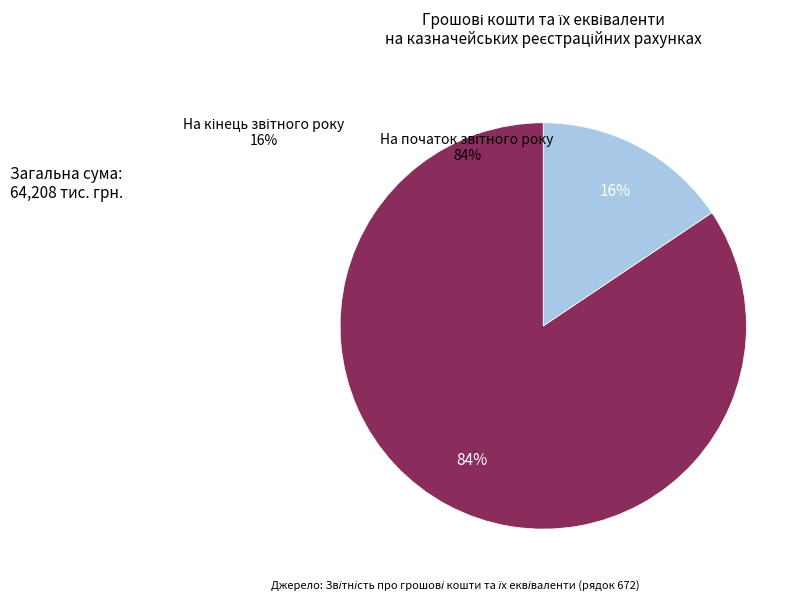

To the nearest percent, what is the average slice percentage?

50%